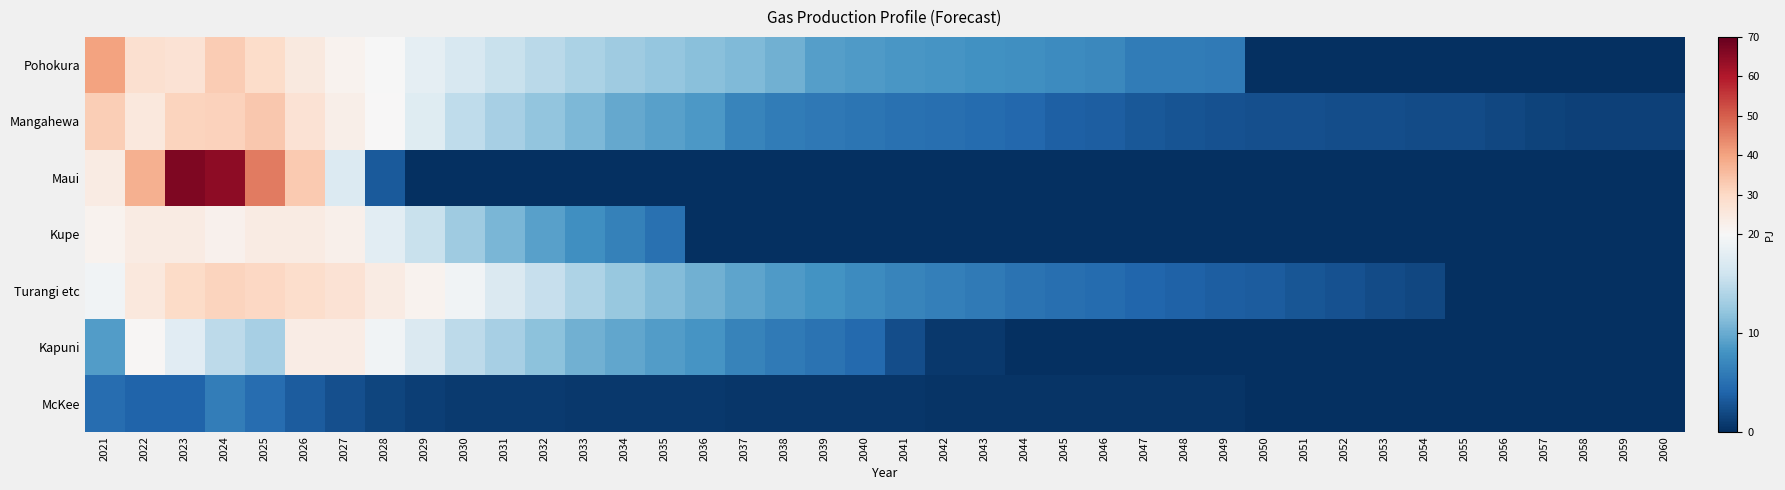

Which series has the largest total across all categories?

Pohokura